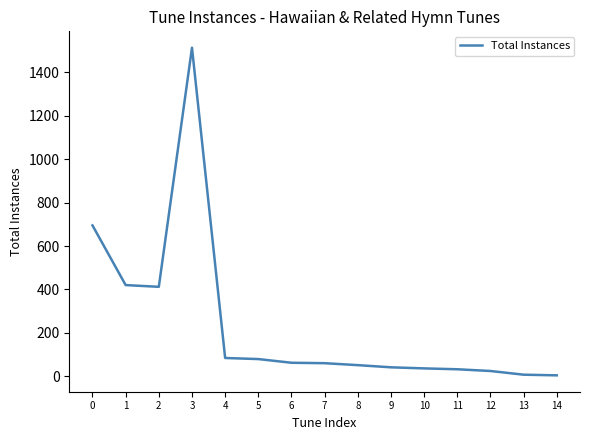

Read the value at 11, to the nearest 50.

50